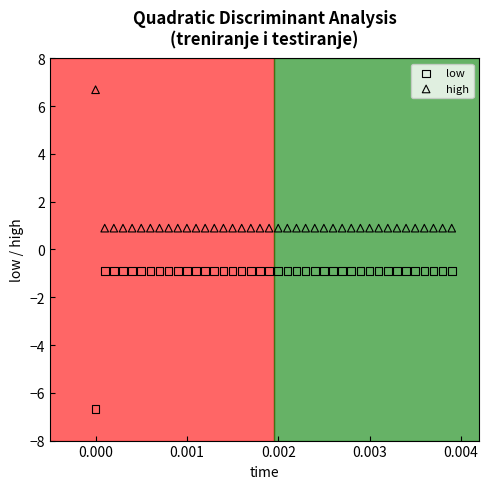

Which series contains the lowest Y value?

low